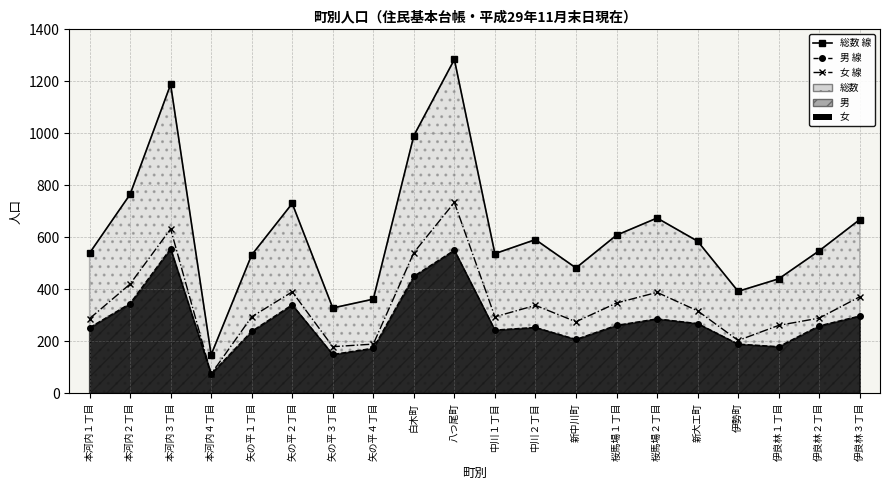

Reading left to right, extract all data points from this chart.

総数 (線): 本河内１丁目=539	本河内２丁目=765	本河内３丁目=1188	本河内４丁目=148	矢の平１丁目=532	矢の平２丁目=730	矢の平３丁目=328	矢の平４丁目=362	白木町=991	八つ尾町=1284	中川１丁目=537	中川２丁目=591	新中川町=482	桜馬場１丁目=608	桜馬場２丁目=674	新大工町=585	伊勢町=392	伊良林１丁目=440	伊良林２丁目=548	伊良林３丁目=668
男 (線): 本河内１丁目=252	本河内２丁目=345	本河内３丁目=556	本河内４丁目=74	矢の平１丁目=238	矢の平２丁目=340	矢の平３丁目=149	矢の平４丁目=173	白木町=450	八つ尾町=550	中川１丁目=243	中川２丁目=253	新中川町=207	桜馬場１丁目=261	桜馬場２丁目=286	新大工町=268	伊勢町=189	伊良林１丁目=179	伊良林２丁目=259	伊良林３丁目=297
女 (線): 本河内１丁目=287	本河内２丁目=420	本河内３丁目=632	本河内４丁目=74	矢の平１丁目=294	矢の平２丁目=390	矢の平３丁目=179	矢の平４丁目=189	白木町=541	八つ尾町=734	中川１丁目=294	中川２丁目=338	新中川町=275	桜馬場１丁目=347	桜馬場２丁目=388	新大工町=317	伊勢町=203	伊良林１丁目=261	伊良林２丁目=289	伊良林３丁目=371